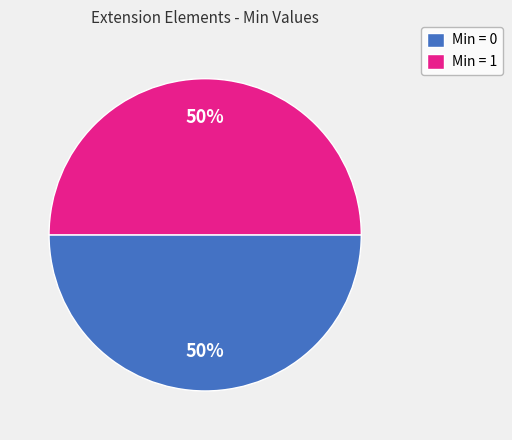

How many segments does this pie chart have?

2